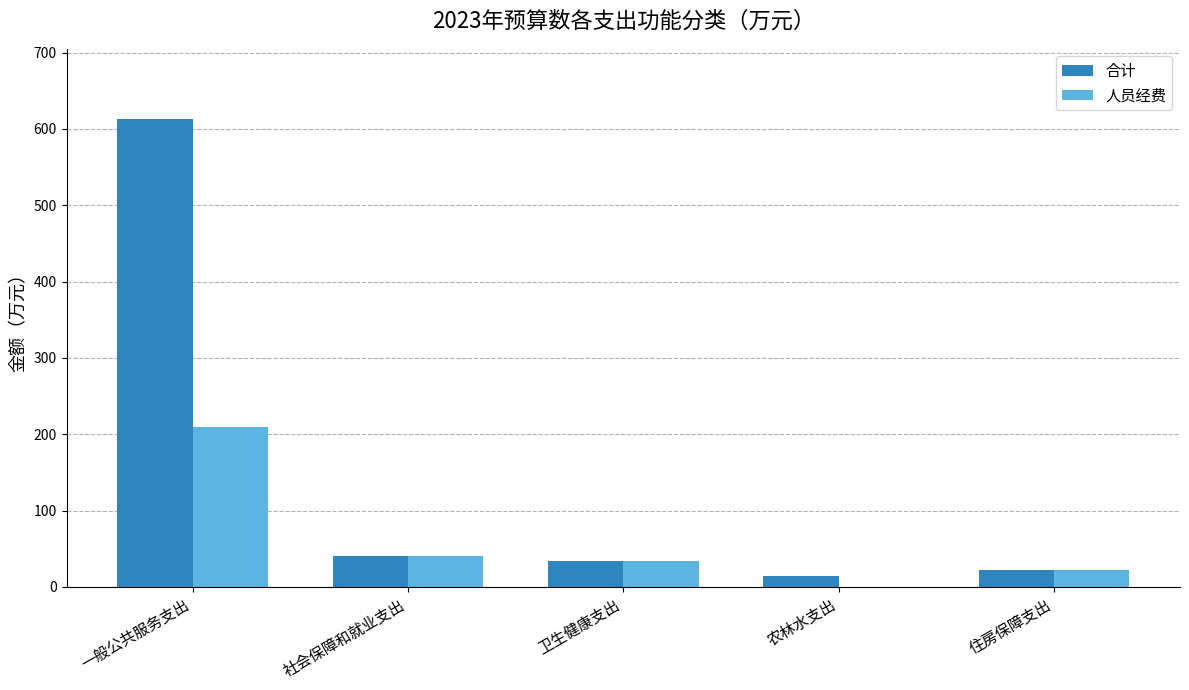

What are all the series names shown in the legend?

合计, 人员经费